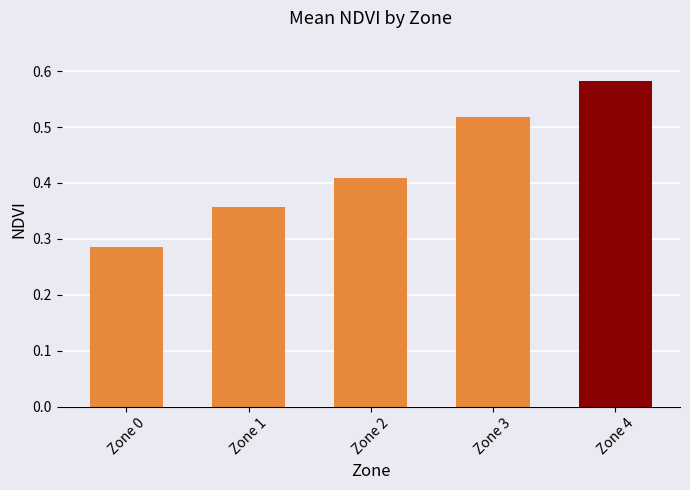

Which label corresponds to the largest value in the chart?

Zone 4